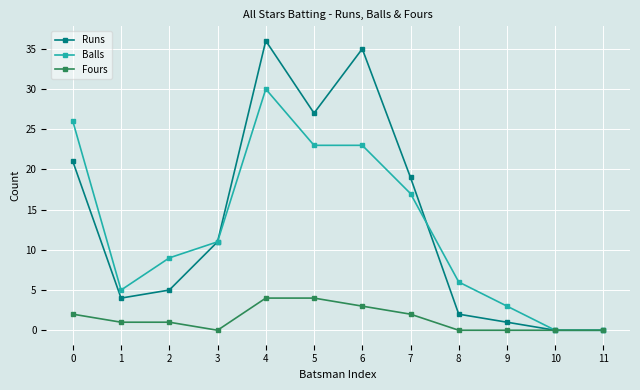

At which category does the chart reach its peak across all series?

4